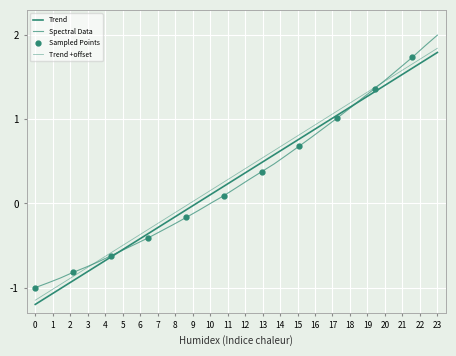

Is it true that the value at 218.8244 is -0.8?

True